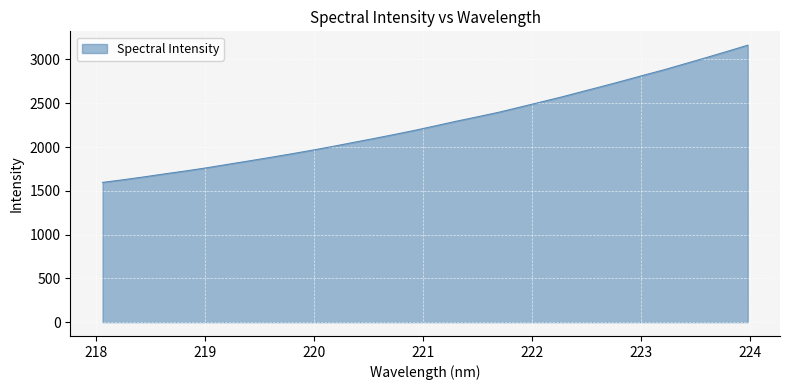

What is the difference between the maximum and minimum values?

1567.5